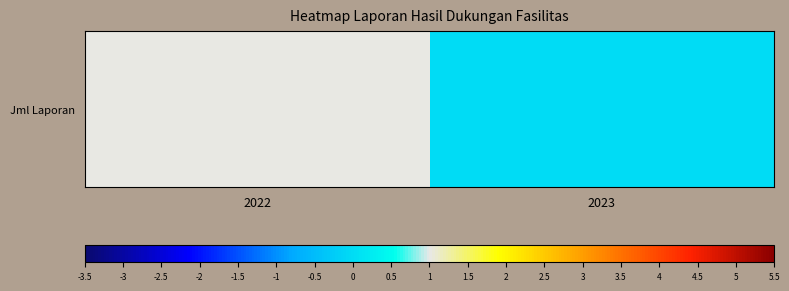

Reading left to right, extract all data points from this chart.

1	0